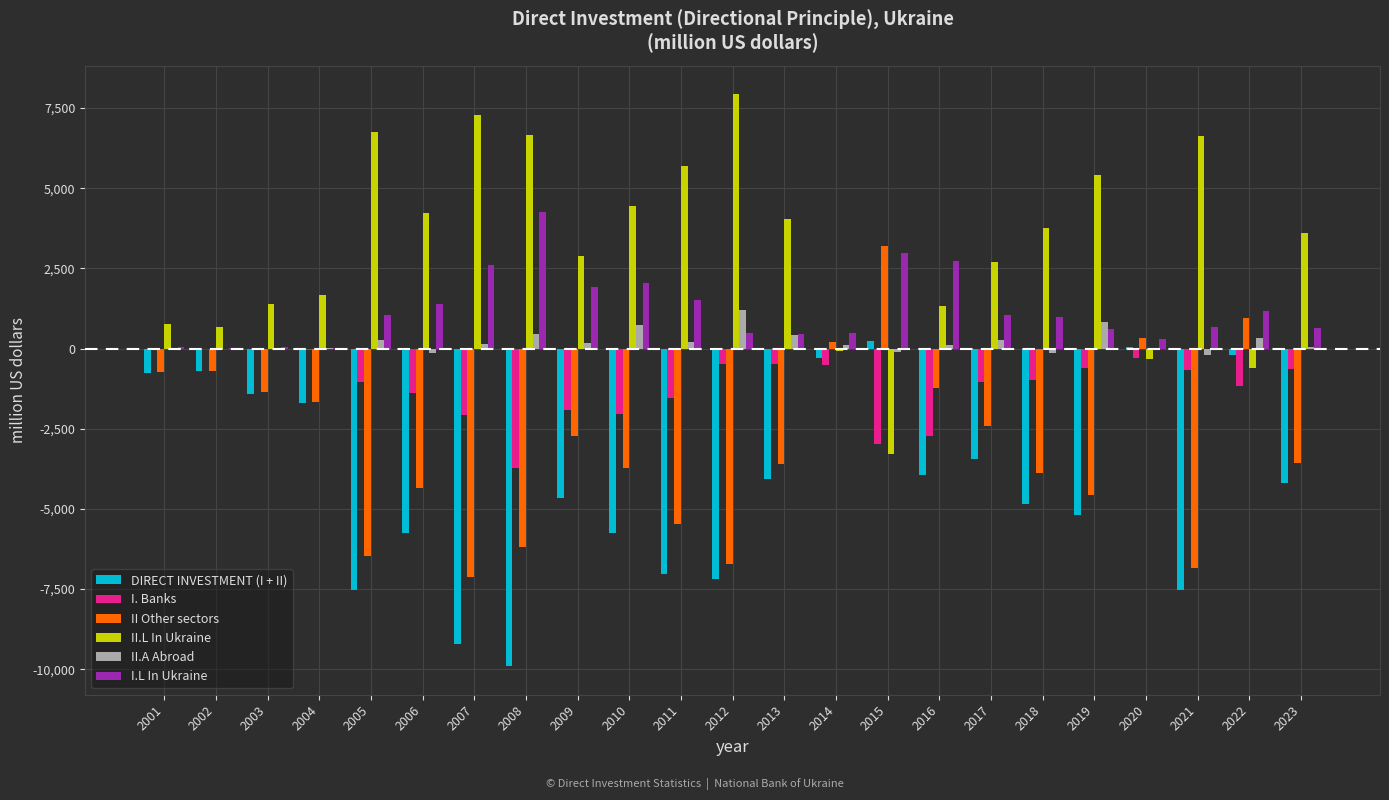

Where is I. Banks nearest to the value -1867?

2009